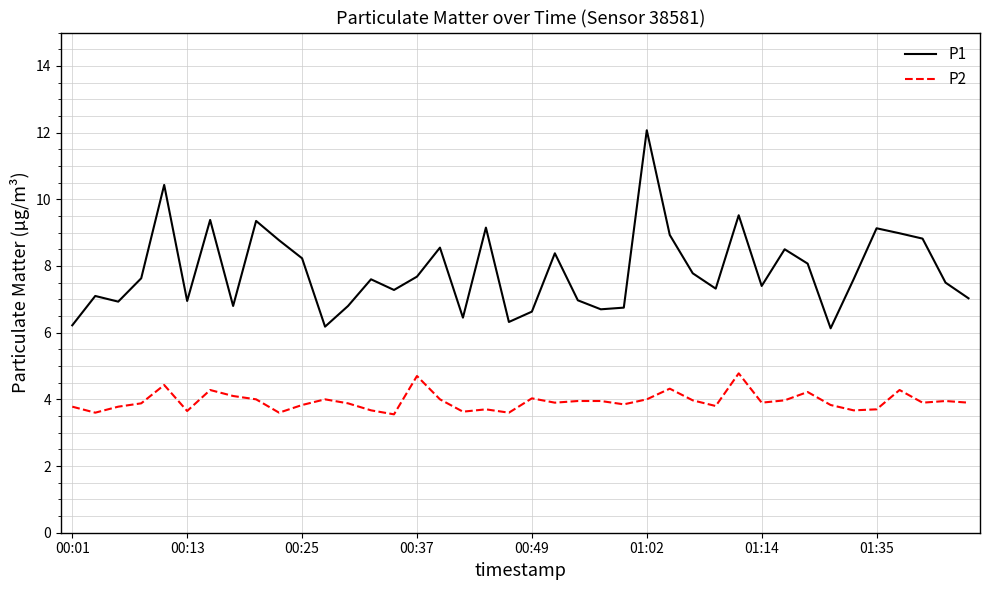

Which series has the largest total across all categories?

P1